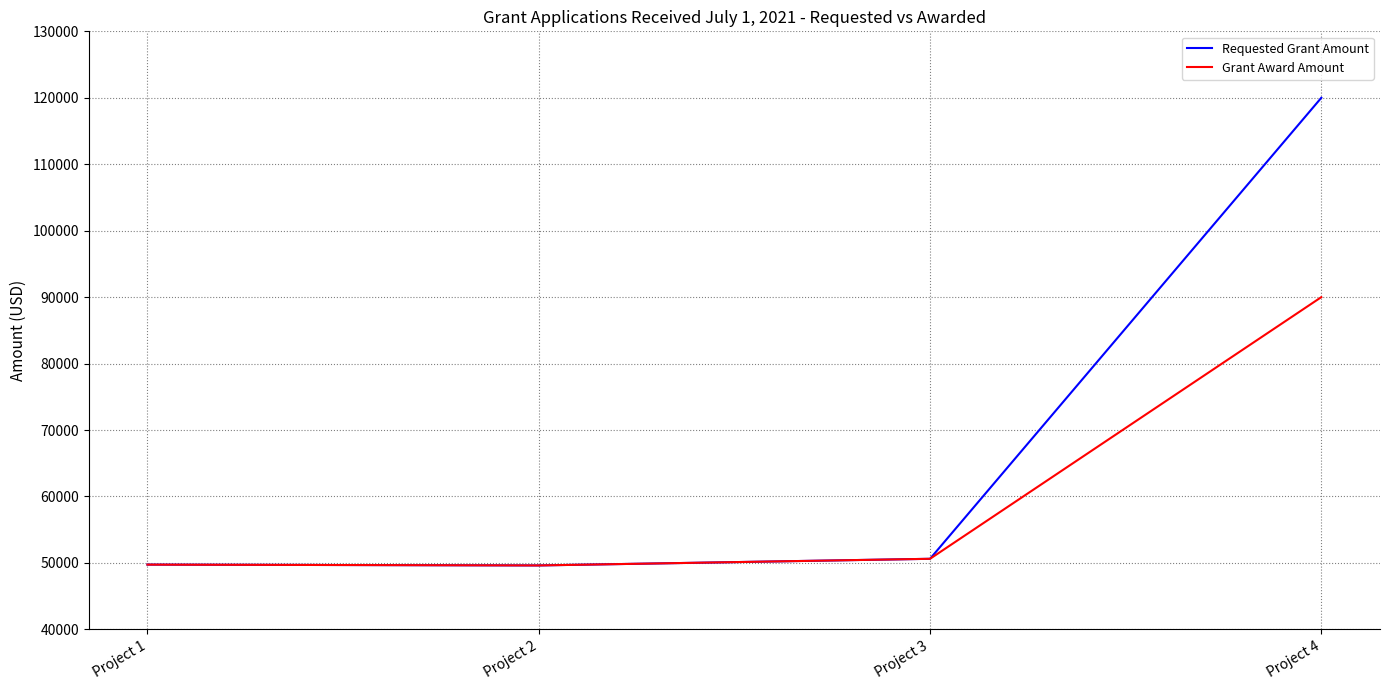

What is the maximum value for Grant Award Amount?

90000